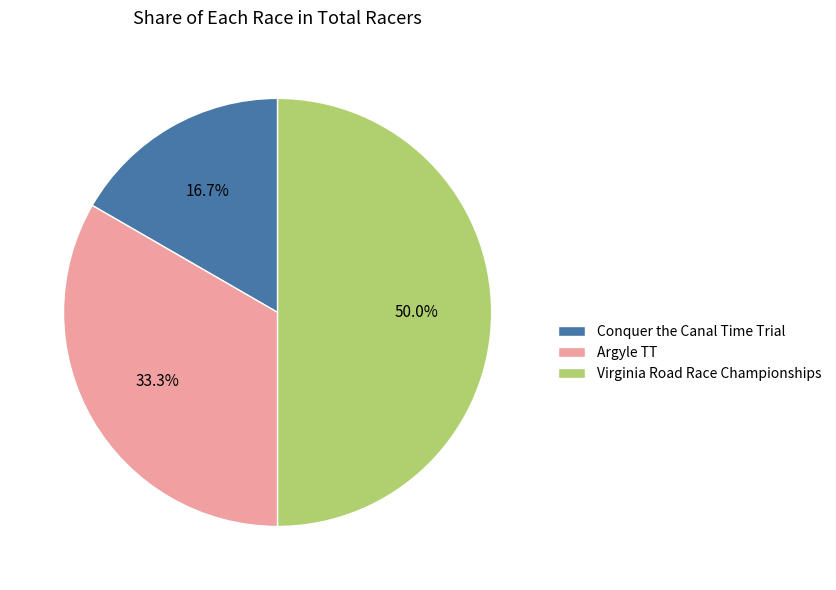

Does Conquer the Canal Time Trial account for over 50% of the chart?

No